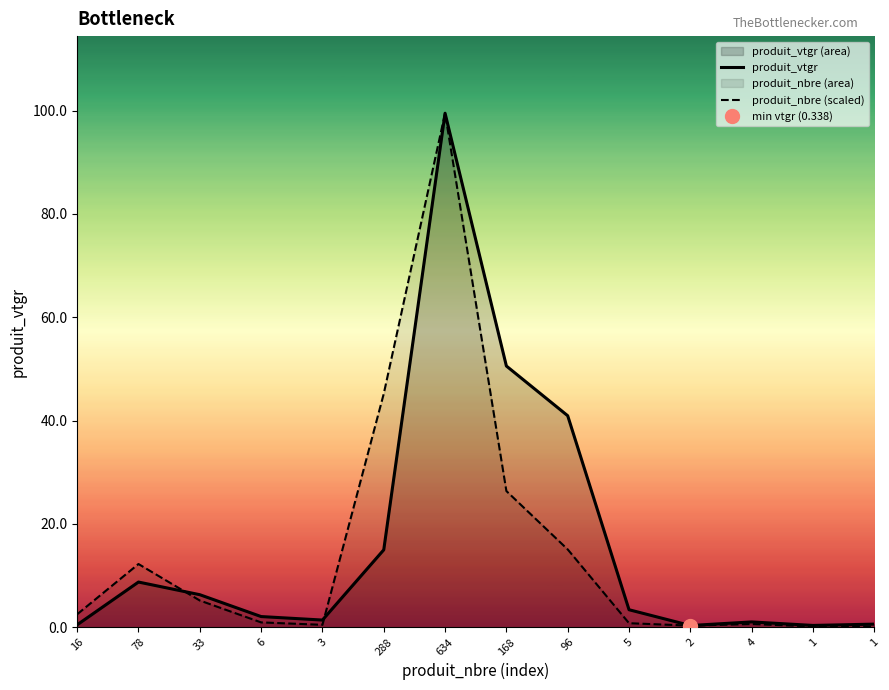

Reading left to right, extract all data points from this chart.

produit_vtgr: 16=0.5	78=8.8	33=6.3	6=2.1	3=1.4	288=15.0	634=99.5	168=50.6	96=40.9	5=3.4	2=0.3	4=1.0	1=0.4	1=0.6
produit_nbre (scaled): 16=2.5	78=12.2	33=5.2	6=0.9	3=0.5	288=45.2	634=99.5	168=26.4	96=15.1	5=0.8	2=0.3	4=0.6	1=0.2	1=0.2